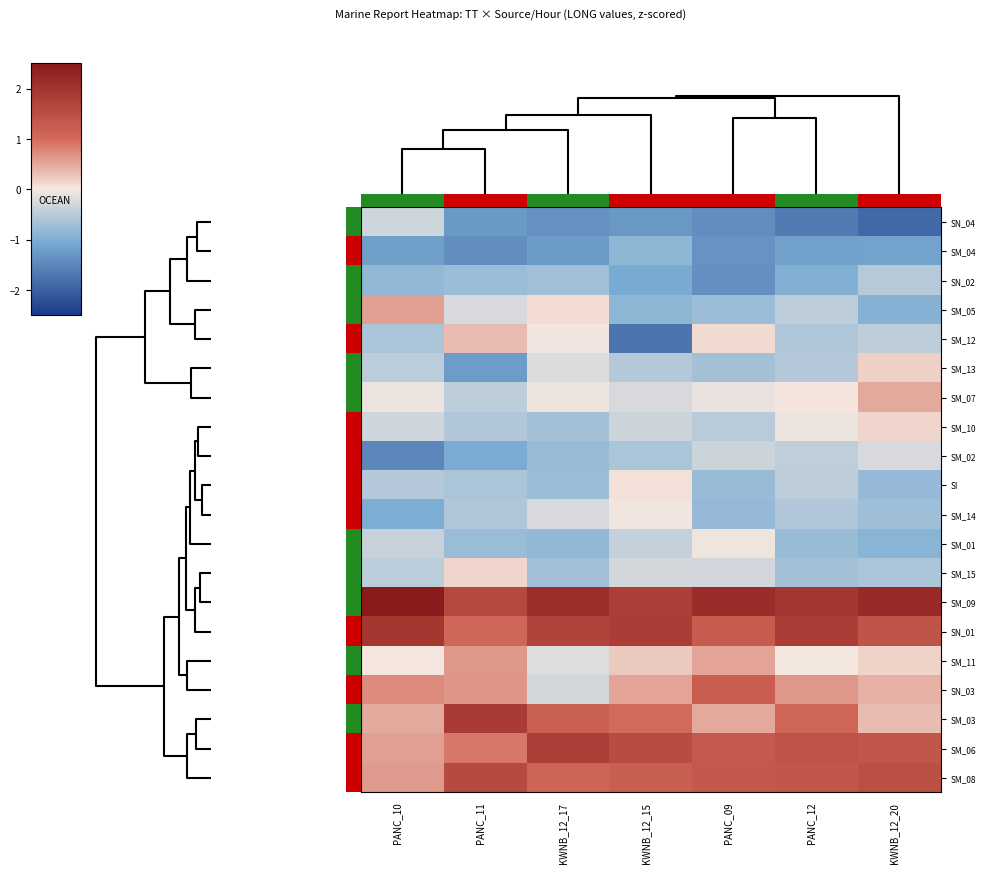

At which category is the sum across all series the highest?

KWNB_12_20